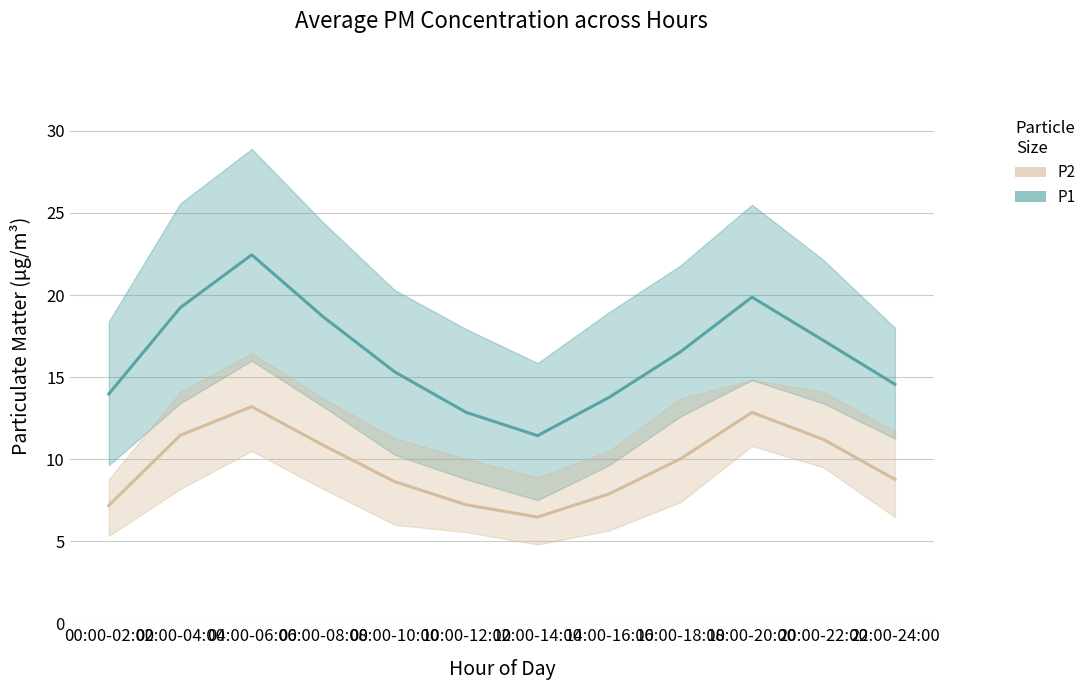

How many interior local peaks does the P2 mean series have?

2